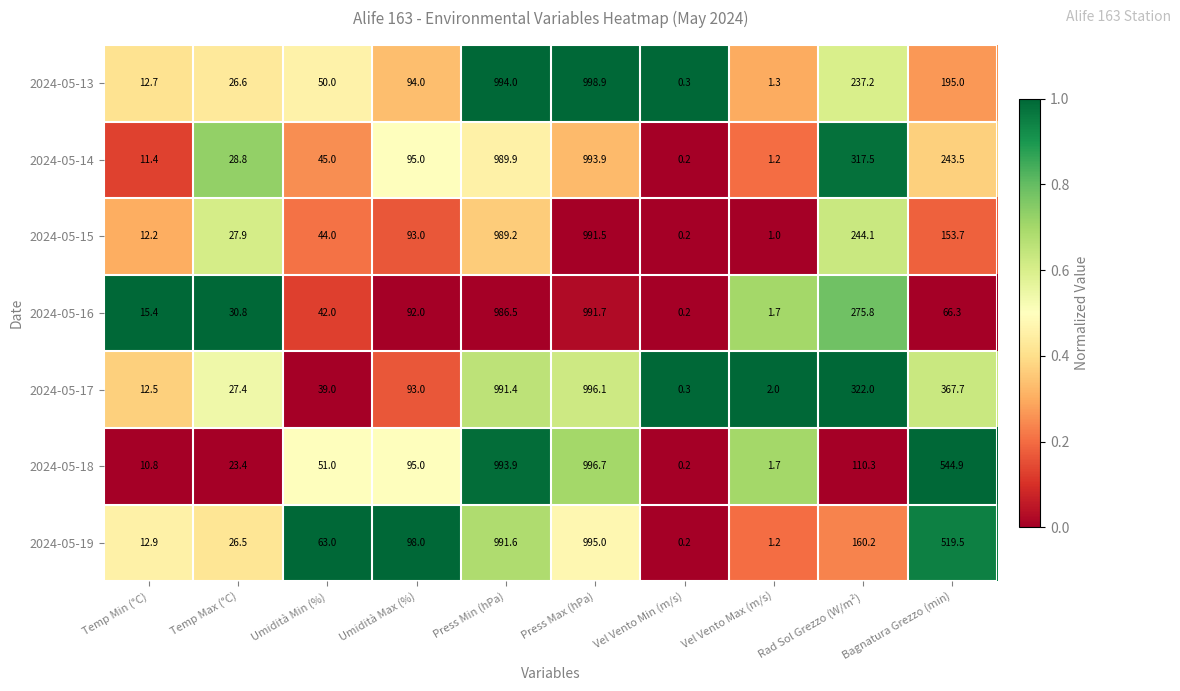

What is the sum of the 2024-05-17 values at Temp Min (°C) and Vel Vento Min (m/s)?

12.8